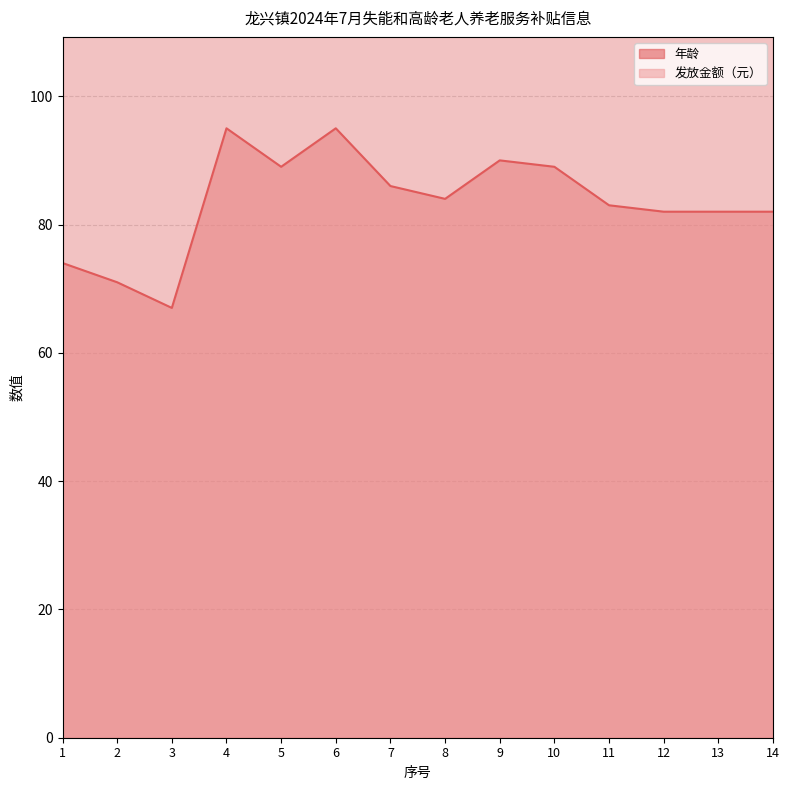

Which label corresponds to the smallest value in the chart?

3